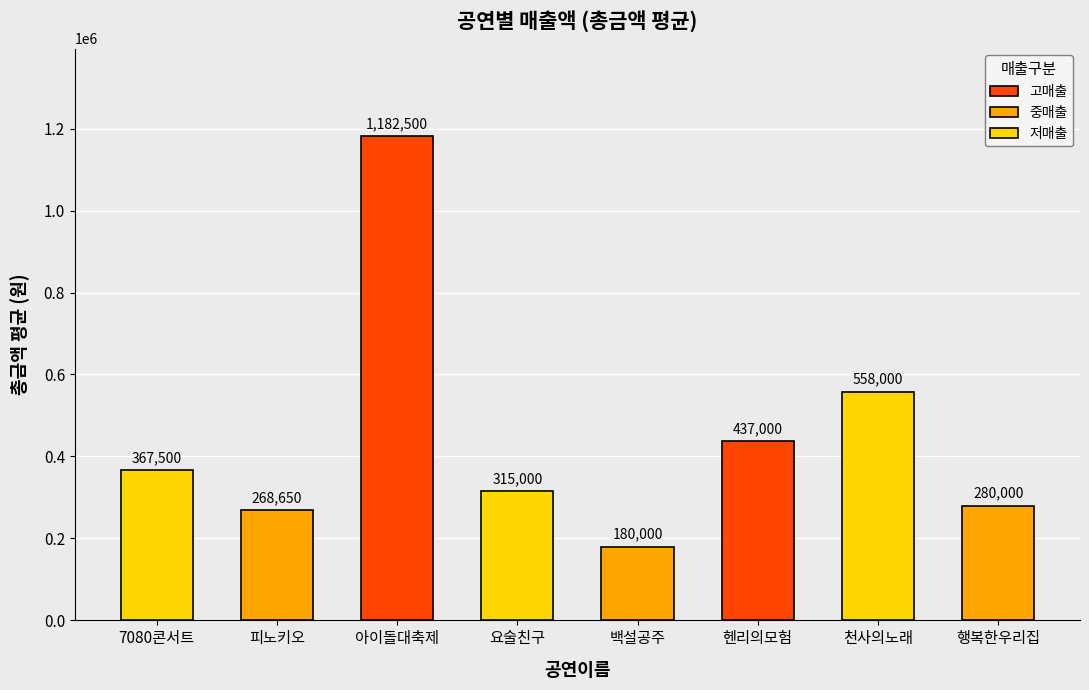

Reading left to right, what are all the values shown in this chart?

367500	268650	1182500	315000	180000	437000	558000	280000